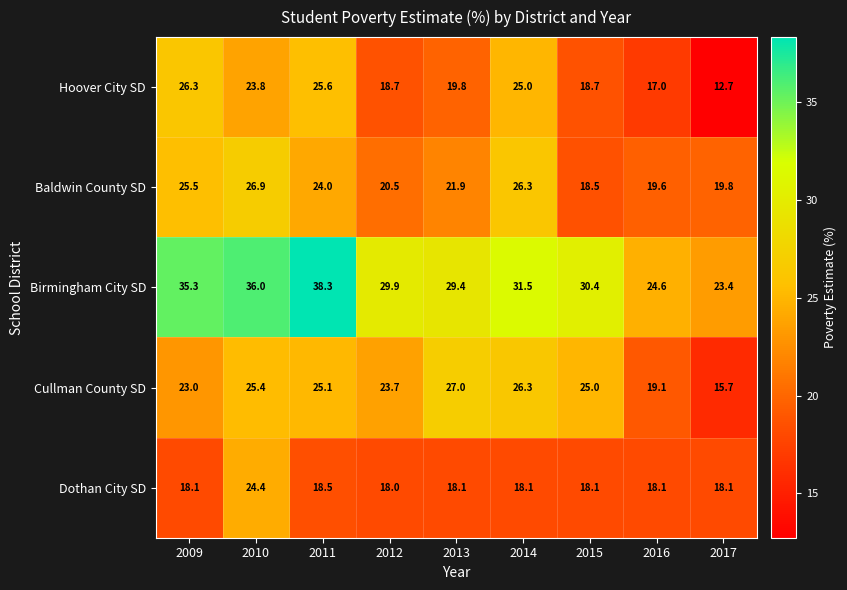

Rank the series by their maximum value, from highest to lowest.

Birmingham City SD, Cullman County SD, Baldwin County SD, Hoover City SD, Dothan City SD